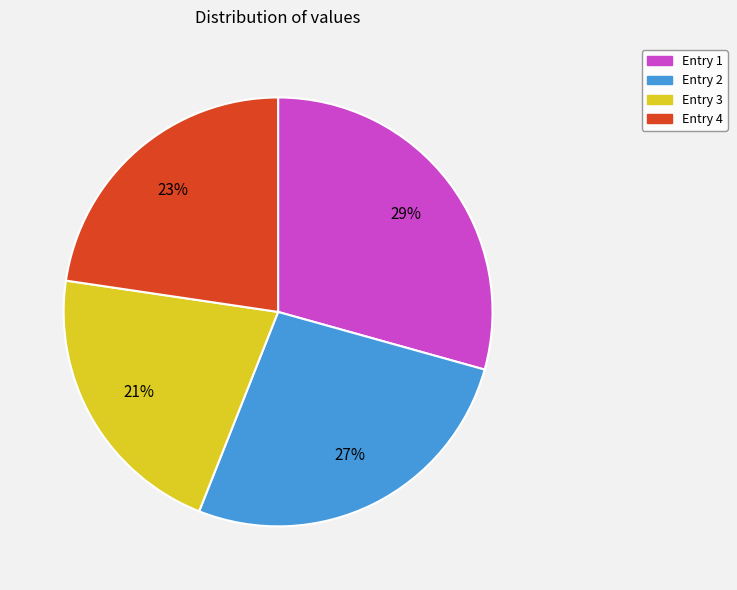

How many segments does this pie chart have?

4